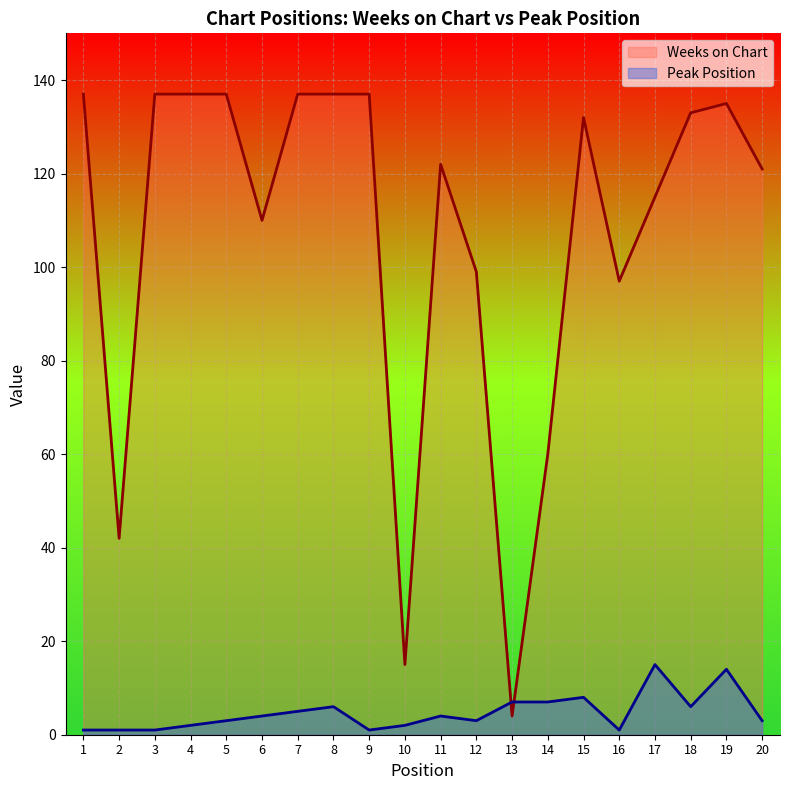

The value of Peak Position at 3 is 1. True or false?

True